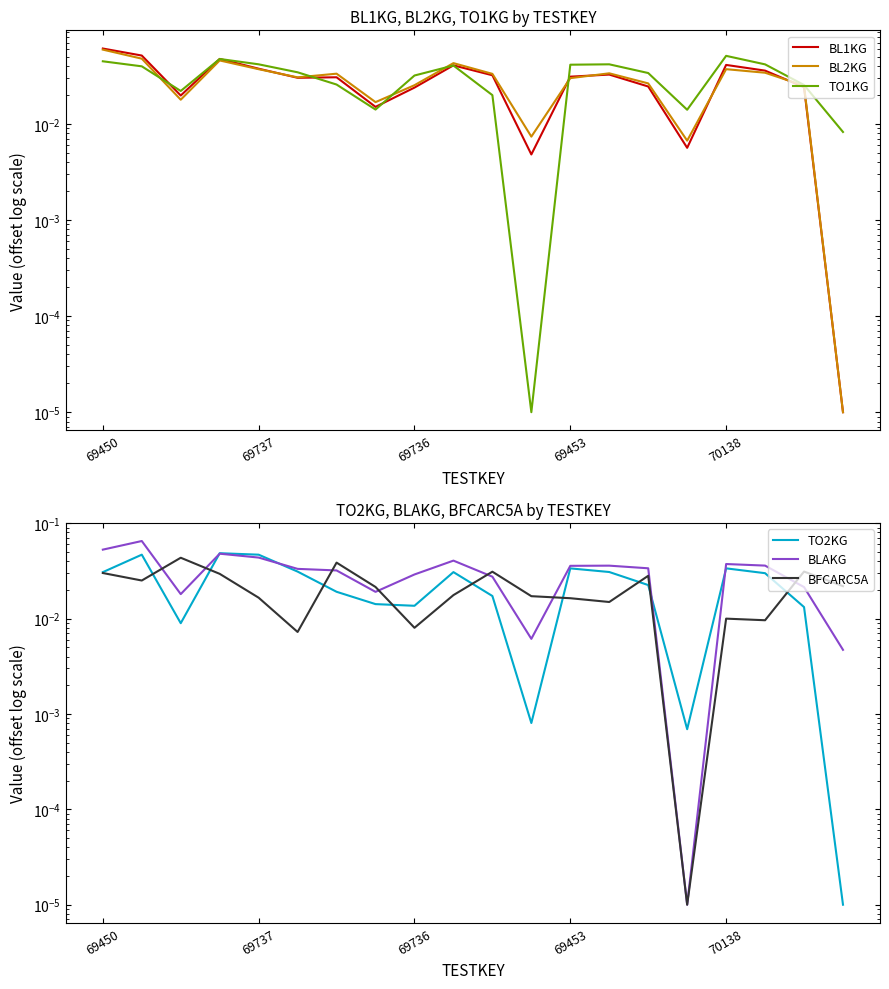

How many interior local peaks does the BLAKG series have?

5